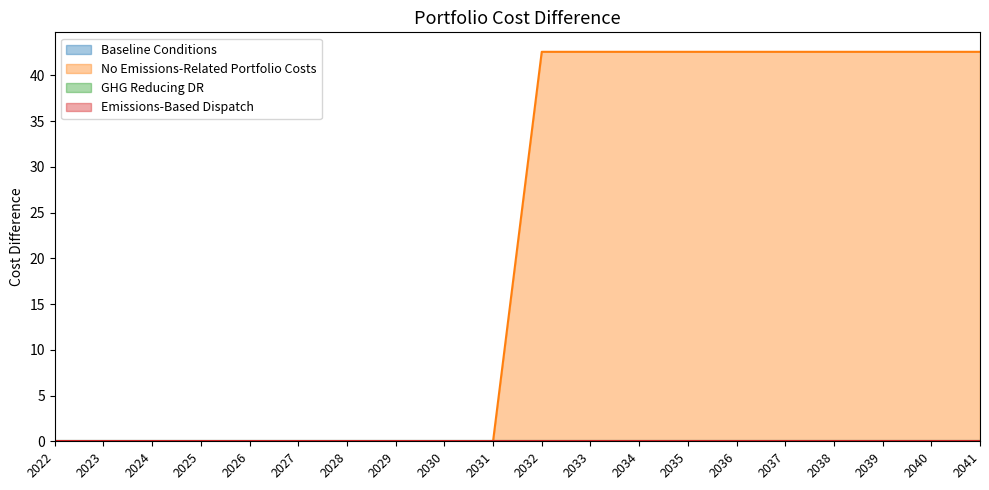

Reading left to right, list all the values displayed in this chart.

Baseline Conditions: 2022=0.0	2023=0.0	2024=0.0	2025=0.0	2026=0.0	2027=0.0	2028=0.0	2029=0.0	2030=0.0	2031=0.0	2032=0.0	2033=0.0	2034=0.0	2035=0.0	2036=0.0	2037=0.0	2038=0.0	2039=0.0	2040=0.0	2041=0.0
No Emissions-Related Portfolio Costs: 2022=0.0	2023=0.0	2024=0.0	2025=0.0	2026=0.0	2027=0.0	2028=0.0	2029=0.0	2030=0.0	2031=0.0	2032=42.6	2033=42.6	2034=42.6	2035=42.6	2036=42.6	2037=42.6	2038=42.6	2039=42.6	2040=42.6	2041=42.6
GHG Reducing DR: 2022=0.0	2023=0.0	2024=0.0	2025=0.0	2026=0.0	2027=0.0	2028=0.0	2029=0.0	2030=0.0	2031=0.0	2032=0.0	2033=0.0	2034=0.0	2035=0.0	2036=0.0	2037=0.0	2038=0.0	2039=0.0	2040=0.0	2041=0.0
Emissions-Based Dispatch: 2022=0.0	2023=0.0	2024=0.0	2025=0.0	2026=0.0	2027=0.0	2028=0.0	2029=0.0	2030=0.0	2031=0.0	2032=0.0	2033=0.0	2034=0.0	2035=0.0	2036=0.0	2037=0.0	2038=0.0	2039=0.0	2040=0.0	2041=0.0